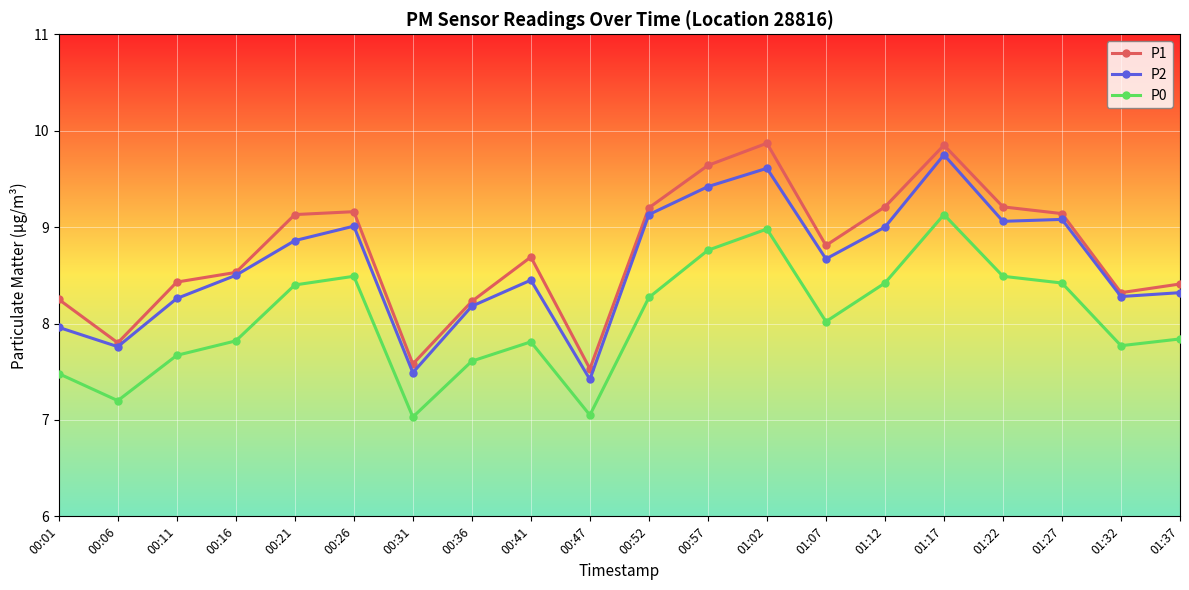

True or false: P0 and P1 cross at least once.

False